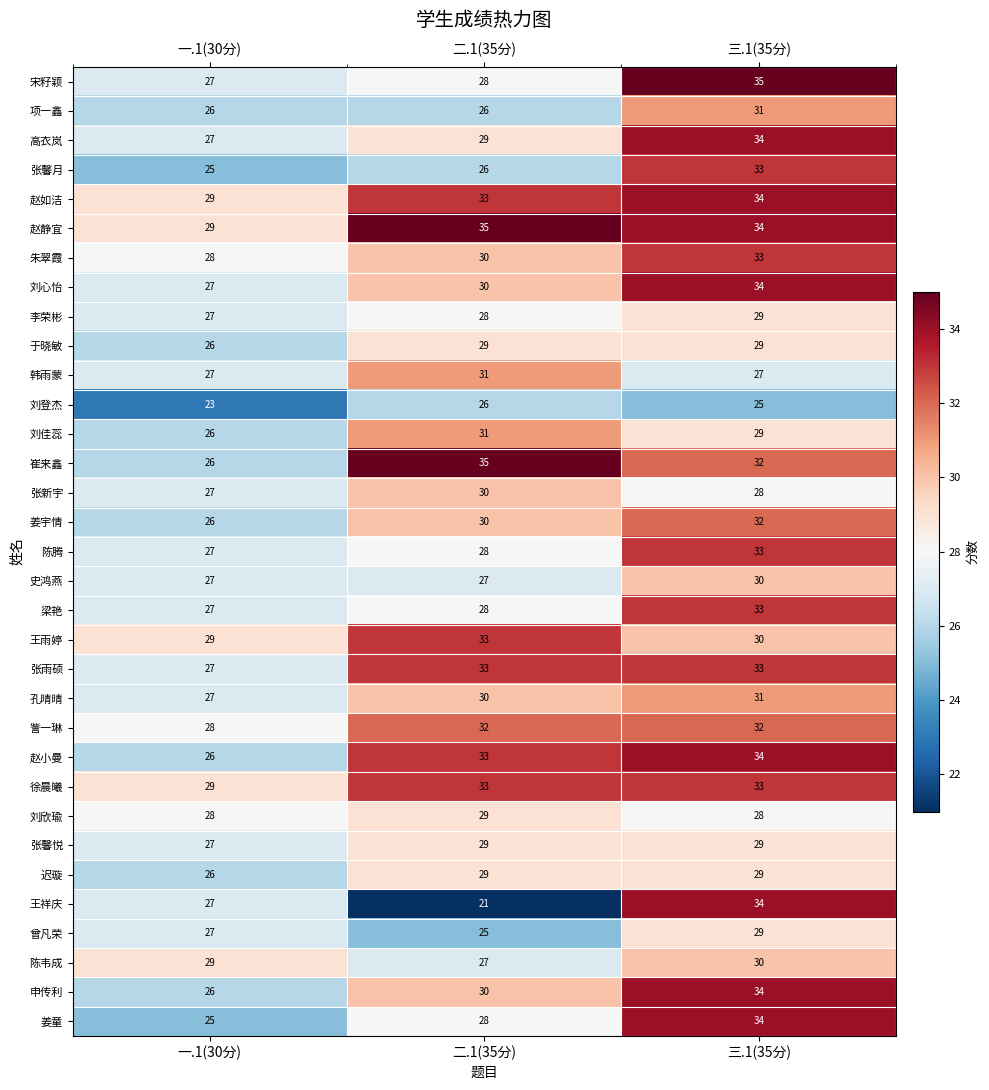

List the labels in order of 朱翠霞 value, largest first.

三.1(35分), 二.1(35分), 一.1(30分)